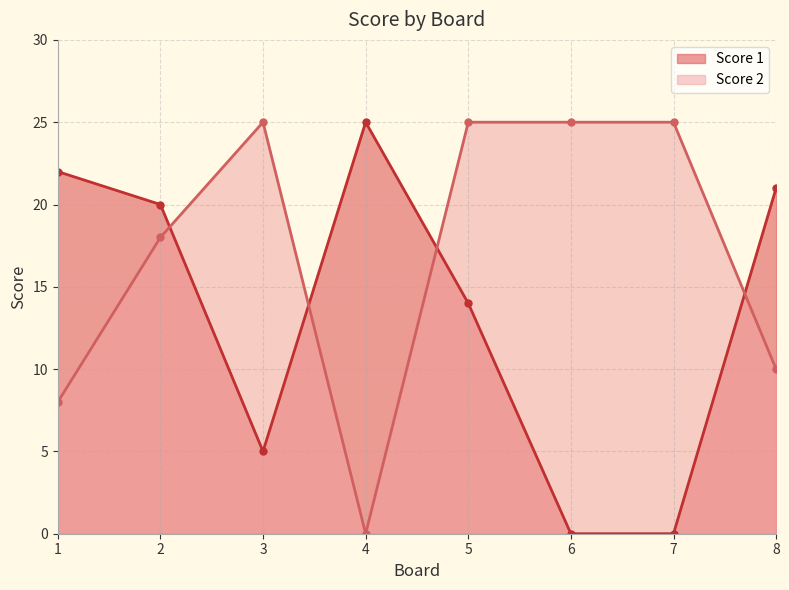

At which label does Score 1 first exceed 20?

1